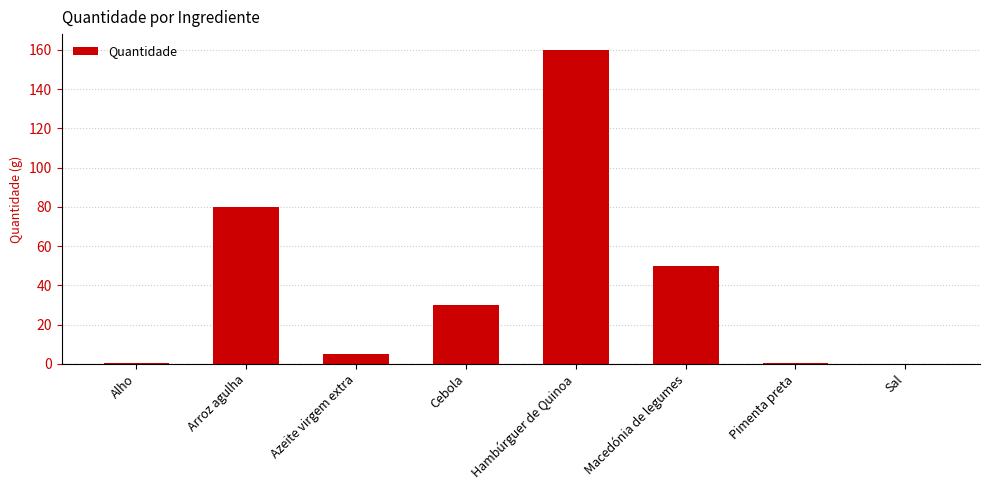

What is the average value?

40.8